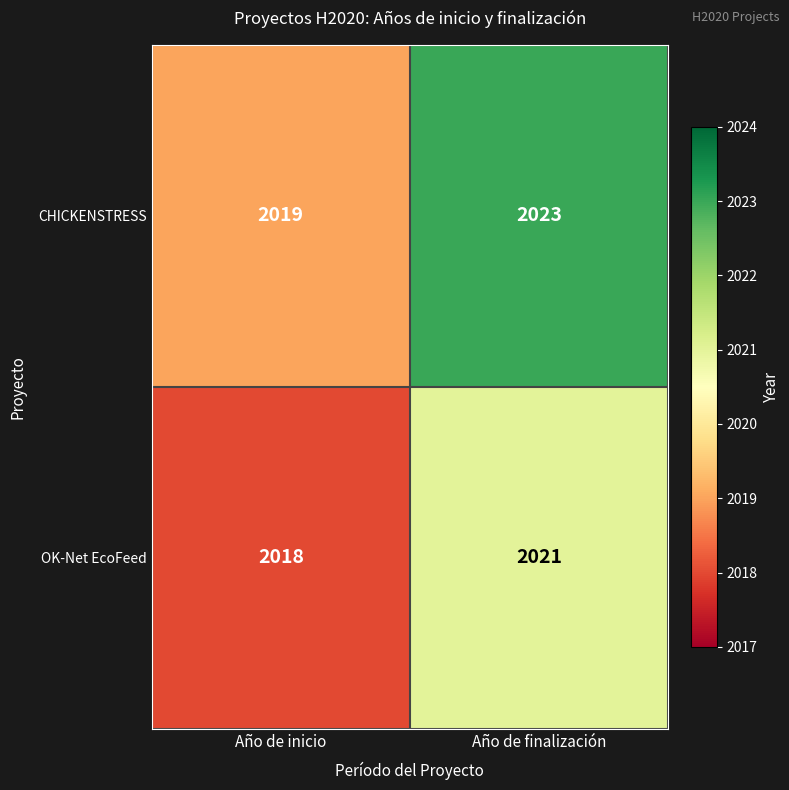

At which category does the chart reach its peak across all series?

Año de finalización